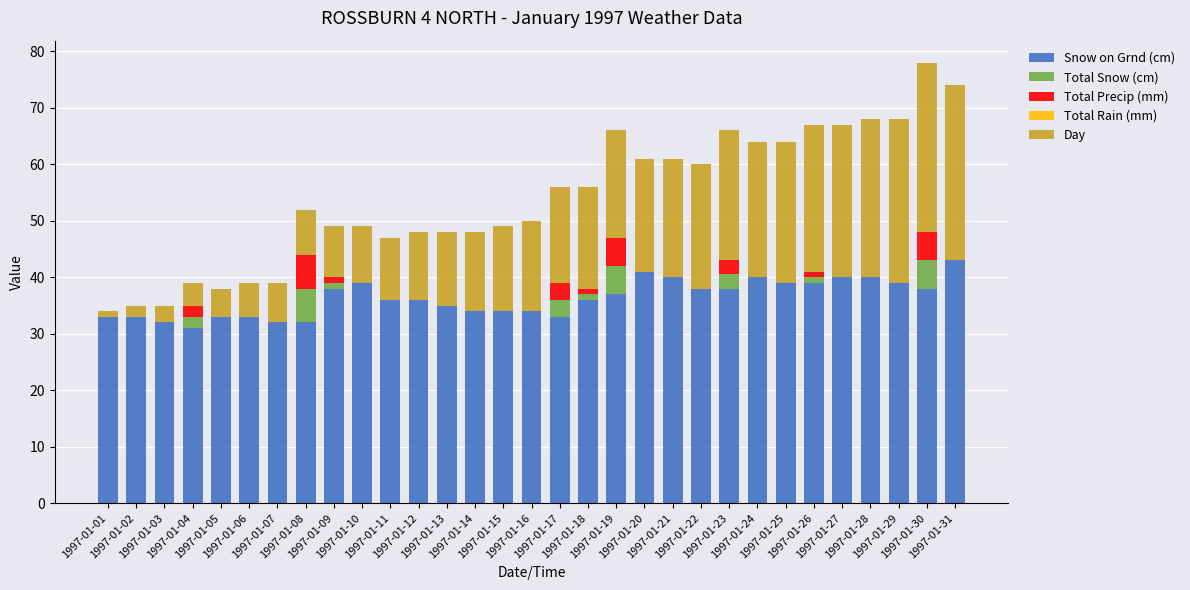

What is the highest value of the Snow on Grnd (cm) series?

43.0